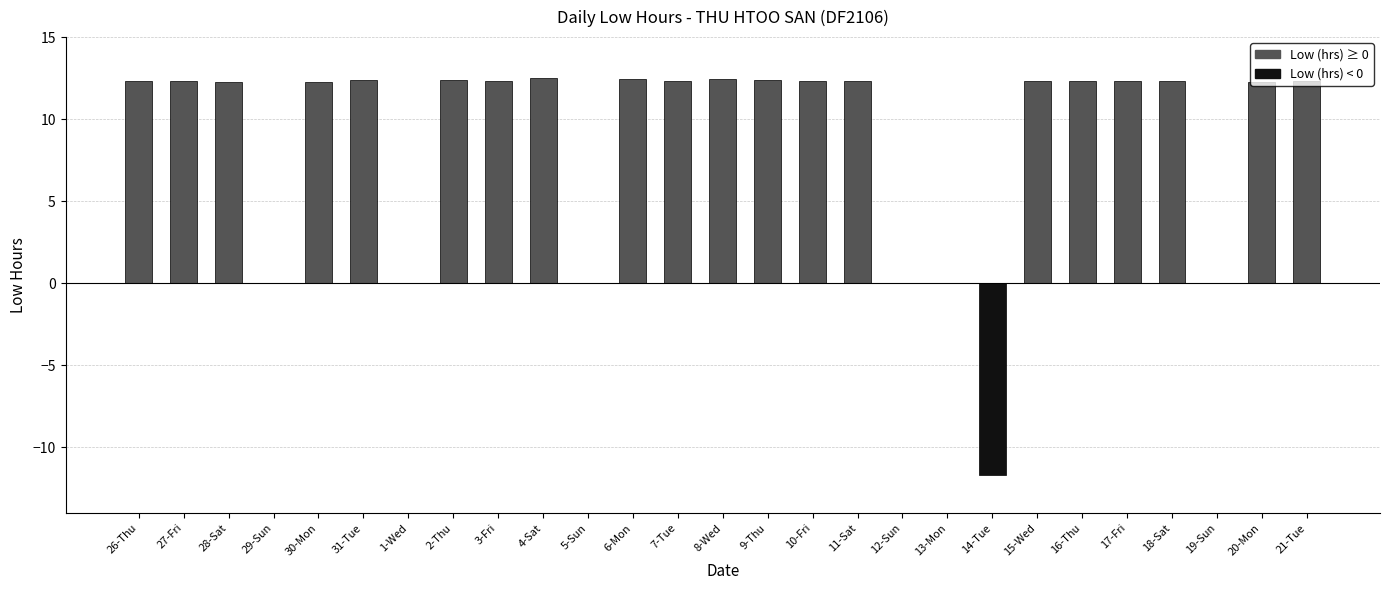

How many data points are above 12?

20